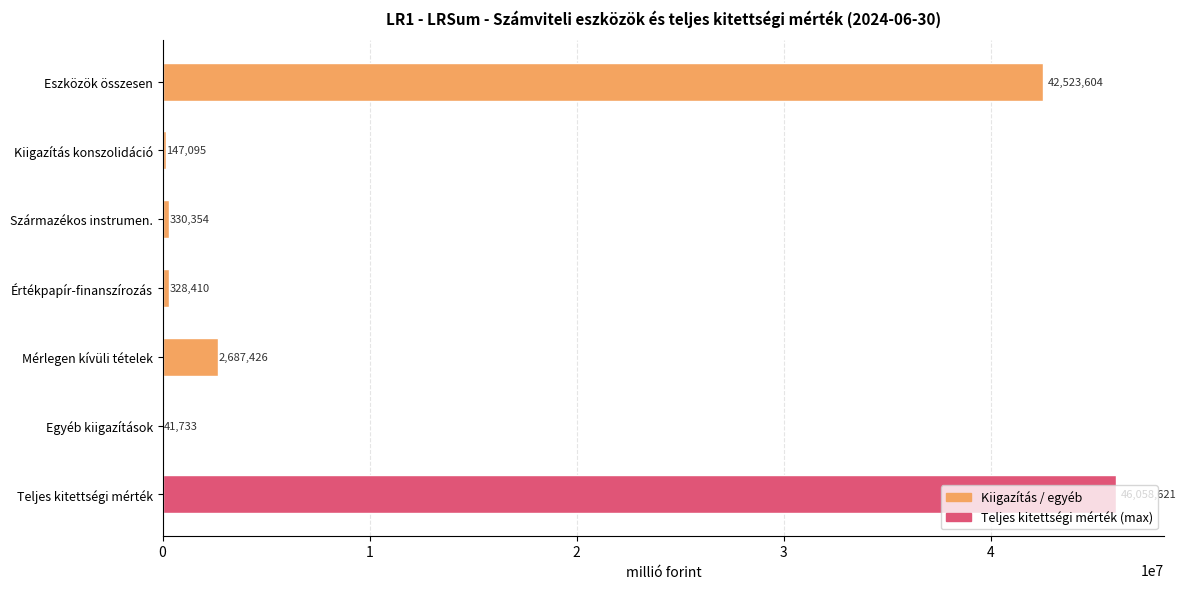

What is the maximum value shown in the chart?

46058621.1